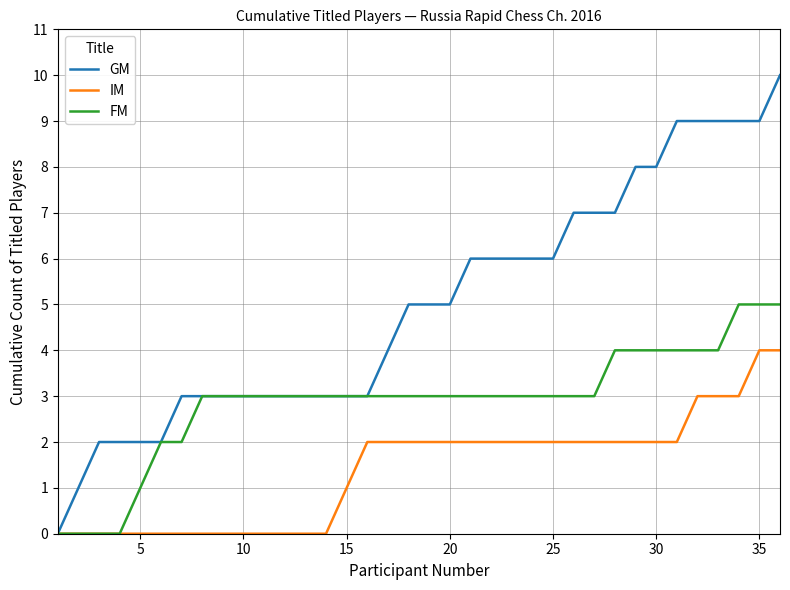

List the series in order of their overall mean, highest first.

GM, FM, IM